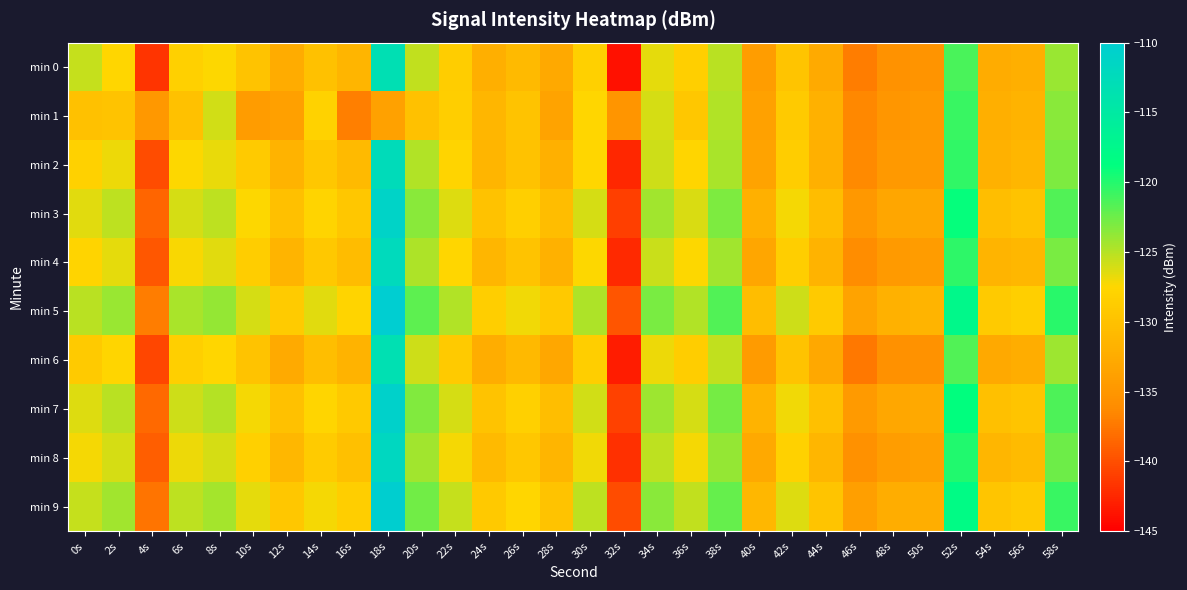

At which label does min 3 reach its minimum?

32s